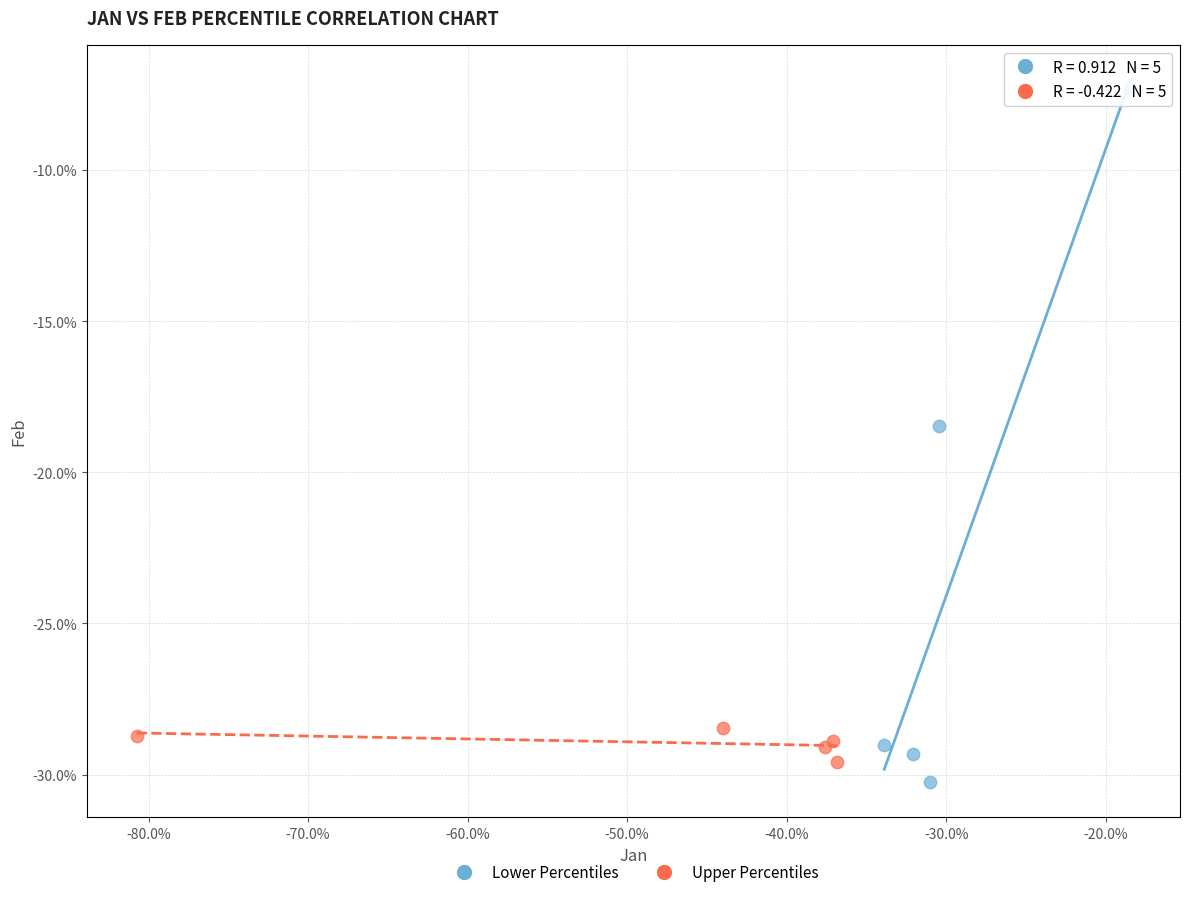

What are all the series names shown in the legend?

Lower Percentiles, Upper Percentiles